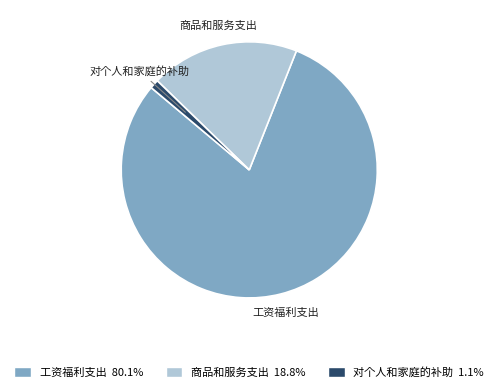

Which slice is the largest?

工资福利支出